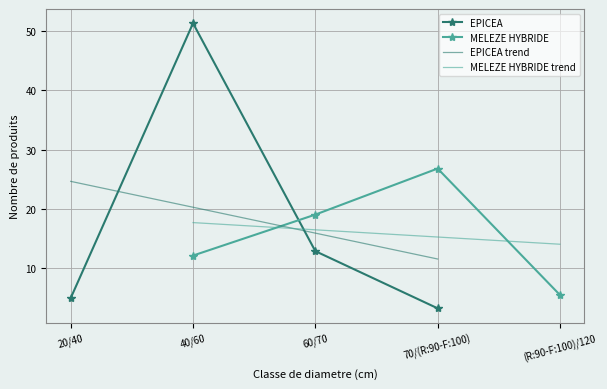

List the labels in order of EPICEA trend value, smallest first.

70/(R:90-F:100), 60/70, 40/60, 20/40